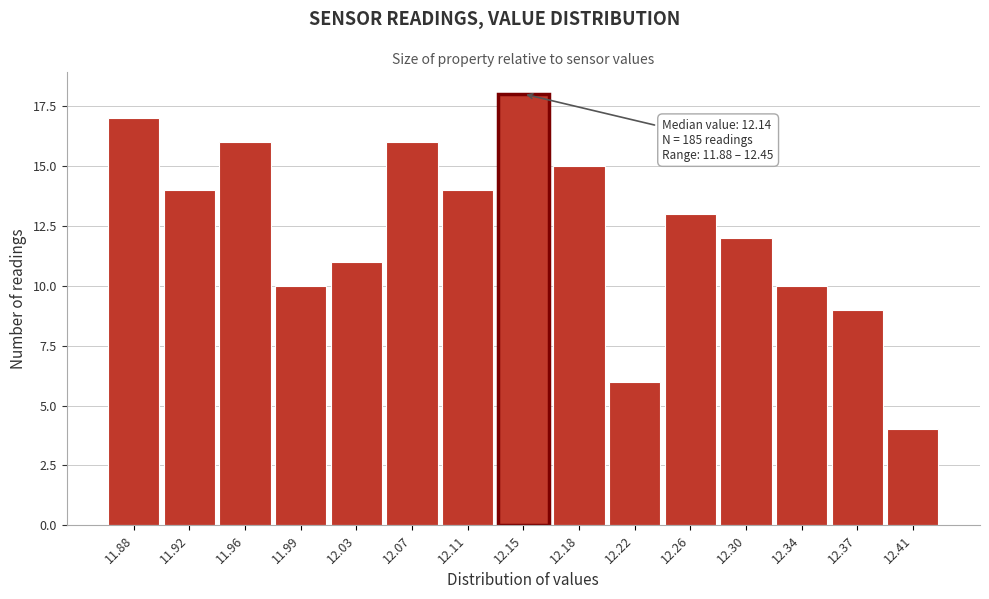

Reading left to right, extract all data points from this chart.

11.88=17	11.92=14	11.96=16	11.99=10	12.03=11	12.07=16	12.11=14	12.15=18	12.18=15	12.22=6	12.26=13	12.30=12	12.34=10	12.37=9	12.41=4